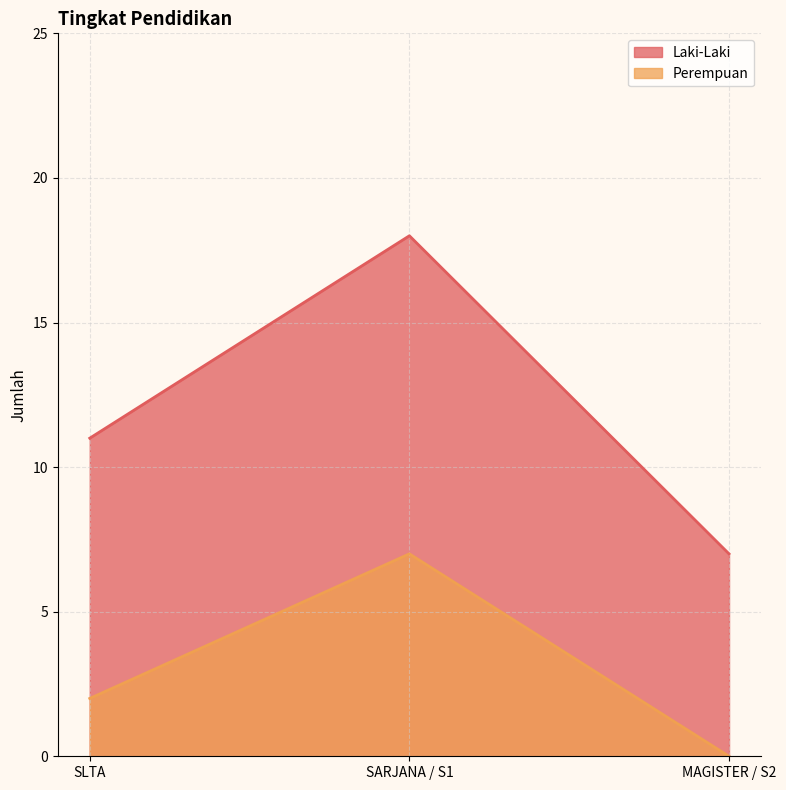

How many lines are shown in the chart?

2